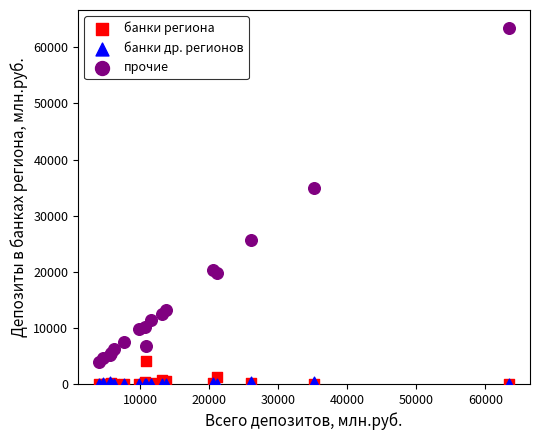

In the прочие series, what Y value is closest to 33713?

34917